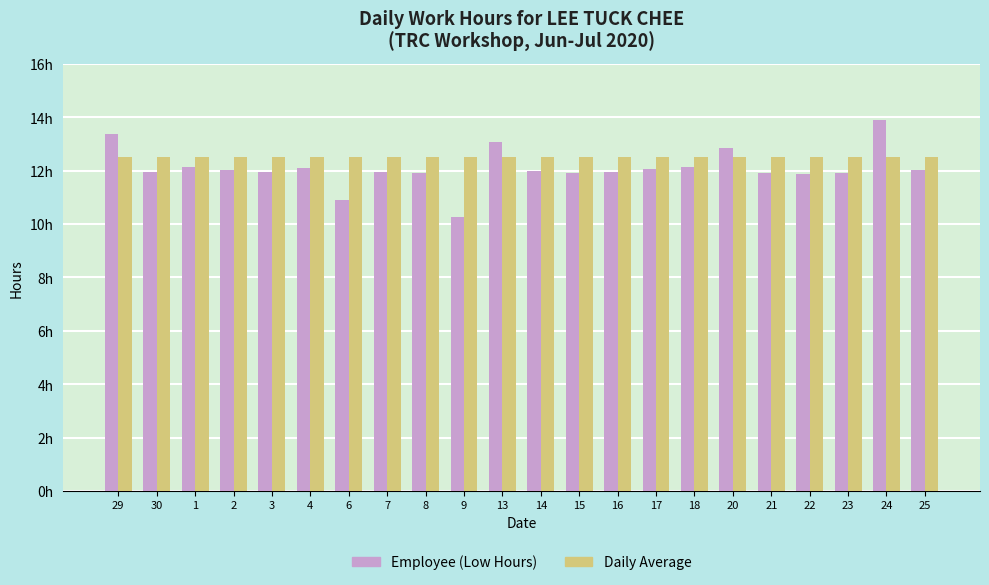

Are the bars grouped side by side (vs. stacked)?

Yes